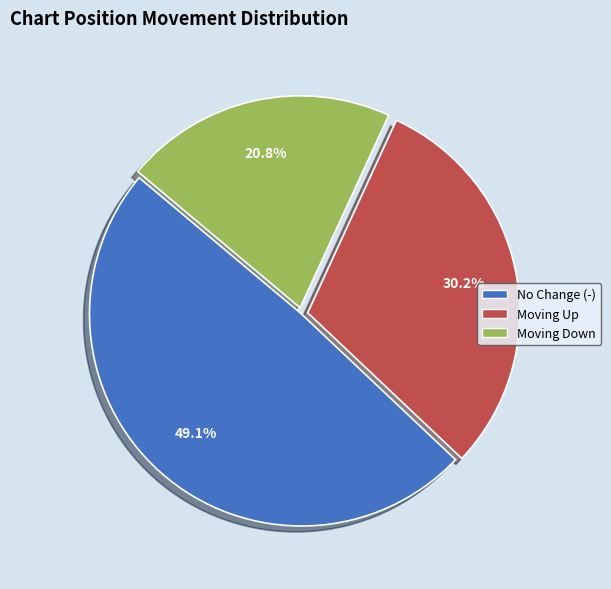

Is there any slice that represents more than half of the pie?

No